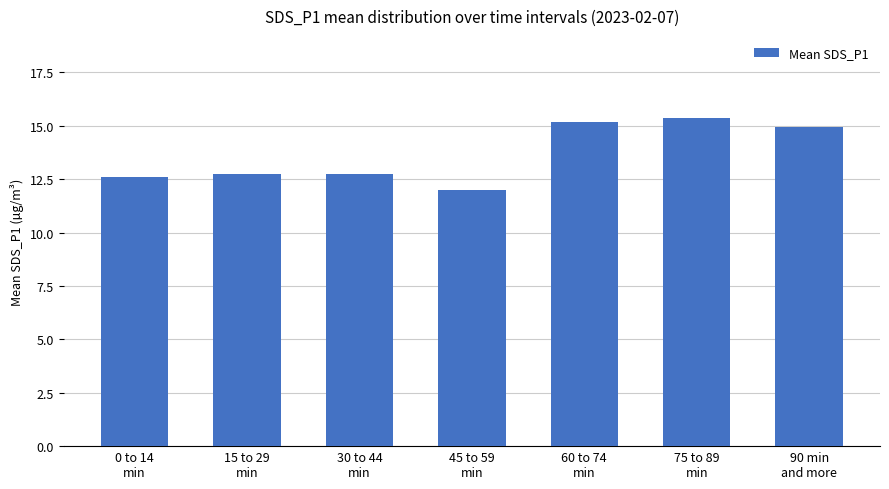

What is the maximum value shown in the chart?

15.4